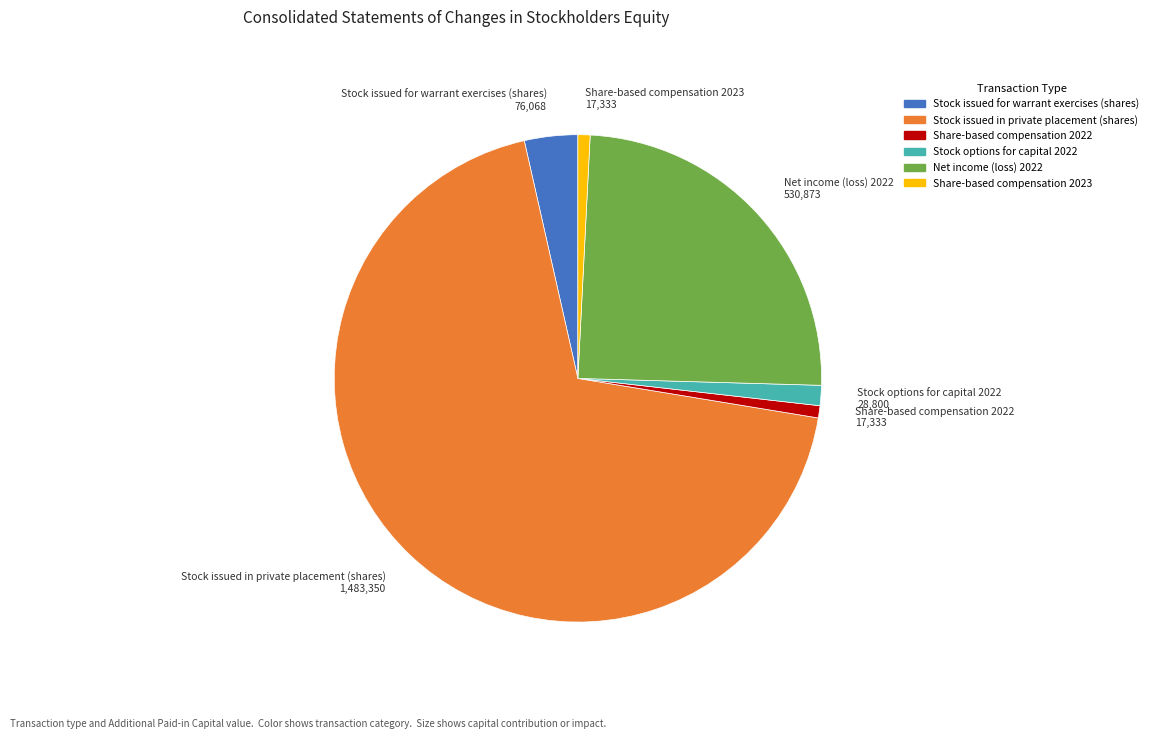

Combined, do Stock options for capital 2022 and Stock issued in private placement (shares) account for over 50%?

Yes